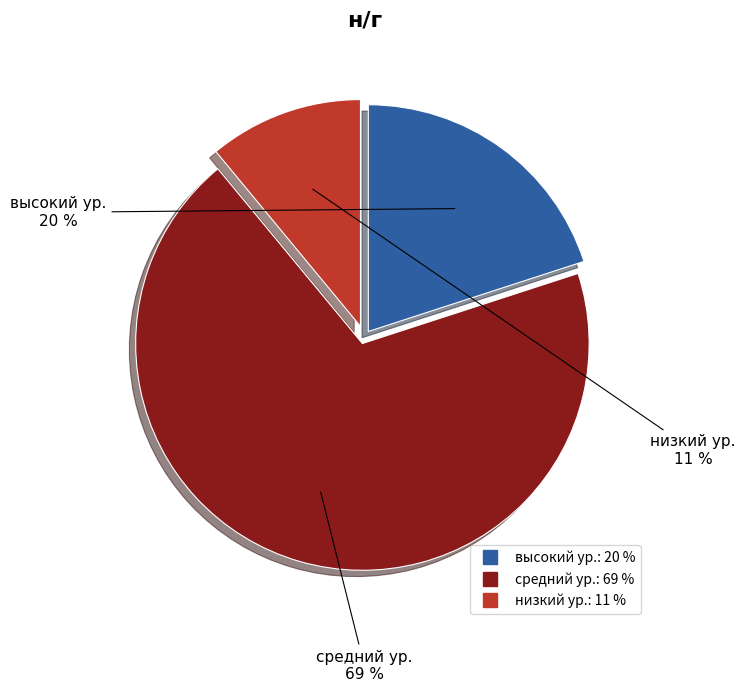

True or false: средний ур. accounts for 69% of the total.

True